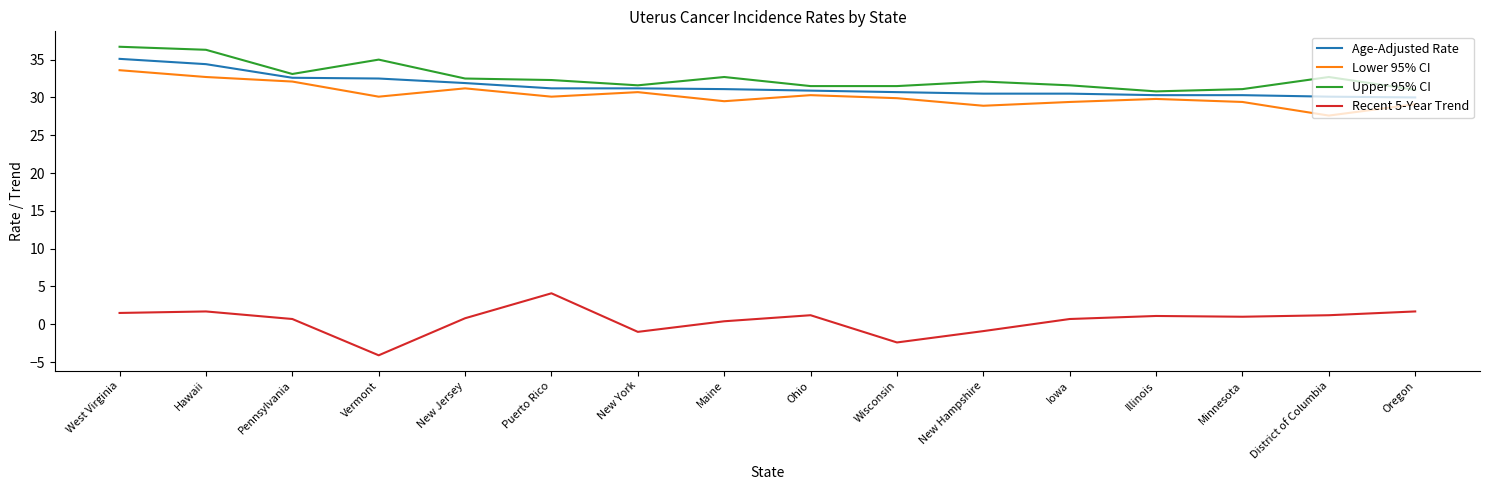

Read the Upper 95% CI value at Minnesota.

31.1